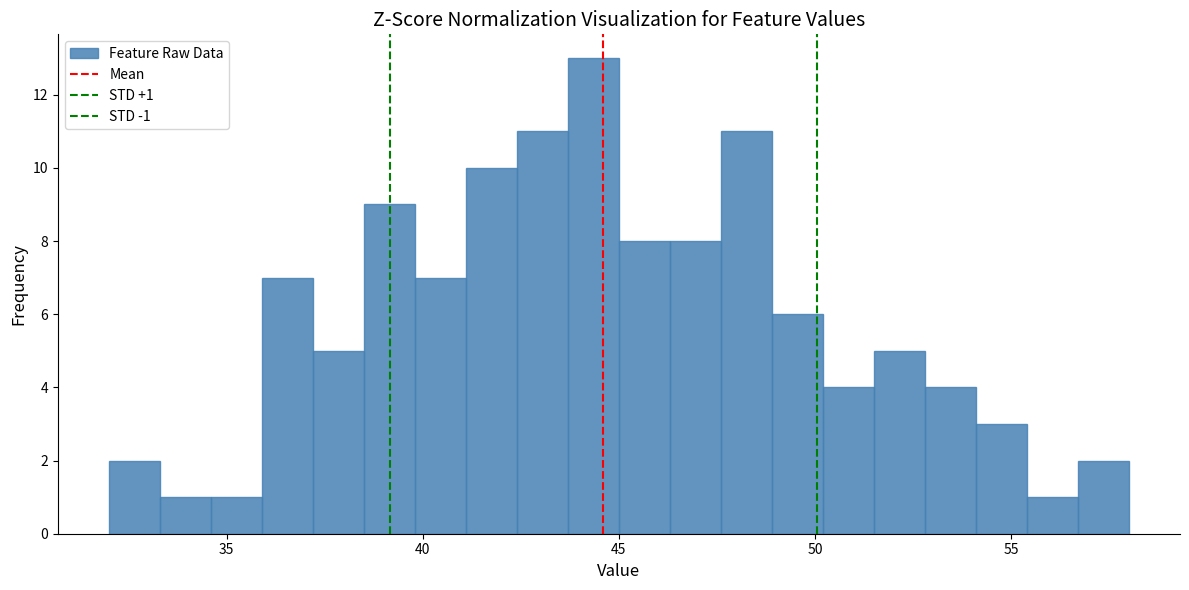

Around what value on the x-axis is the tallest bar? Give the approximate position of its centre, as read against the axis.

44.5